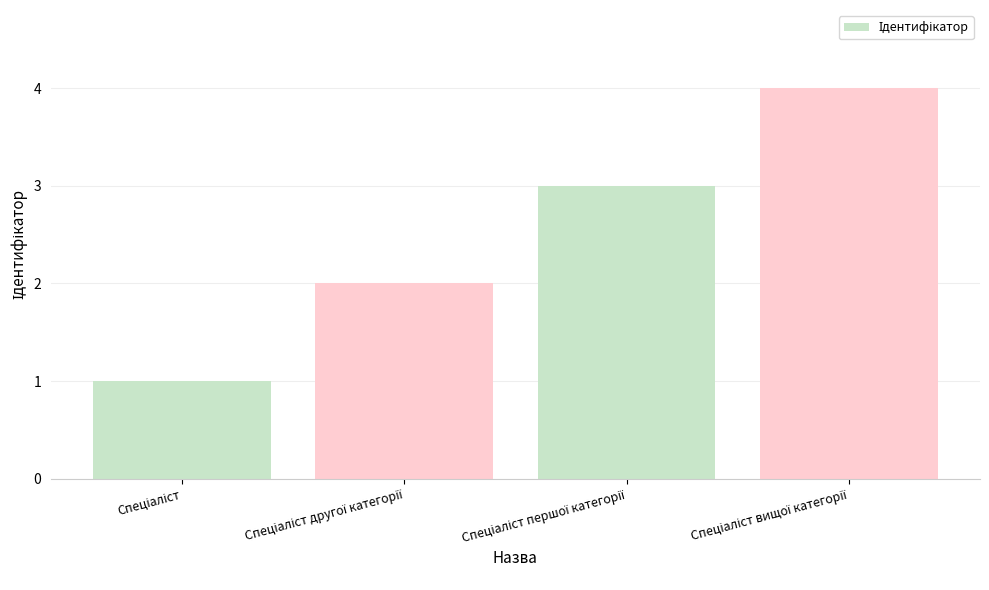

What is the difference between the maximum and minimum values?

3